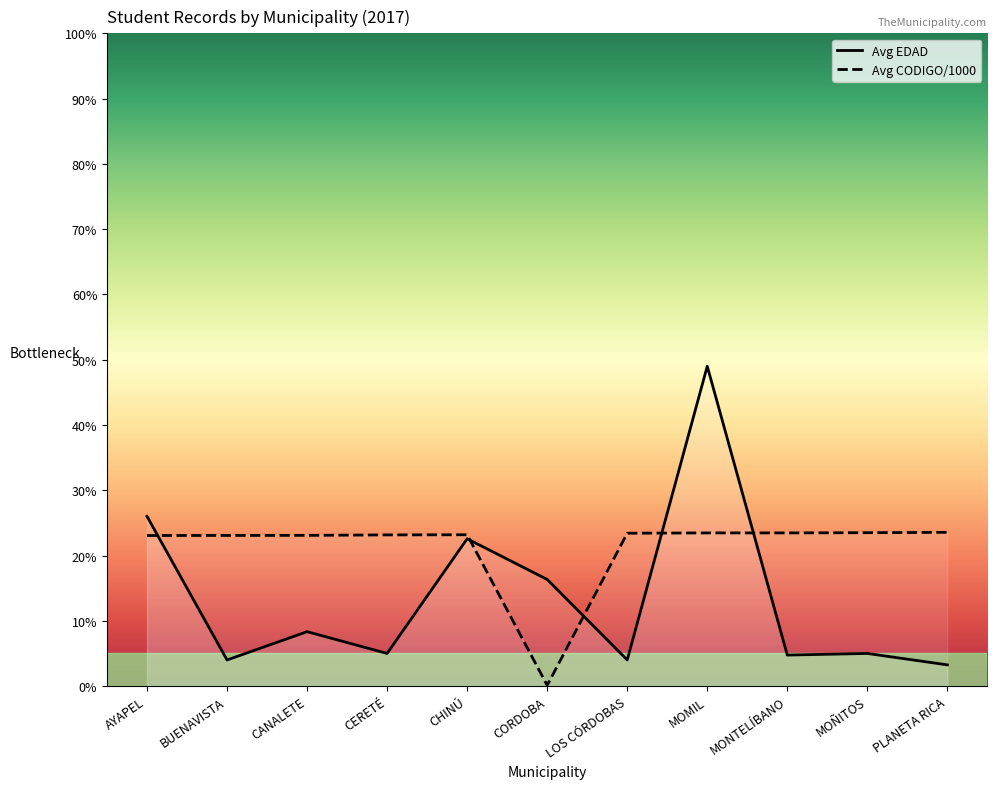

List the labels in order of Avg EDAD value, smallest first.

PLANETA RICA, BUENAVISTA, LOS CÓRDOBAS, MONTELÍBANO, CERETÉ, MOÑITOS, CANALETE, CORDOBA, CHINÚ, AYAPEL, MOMIL